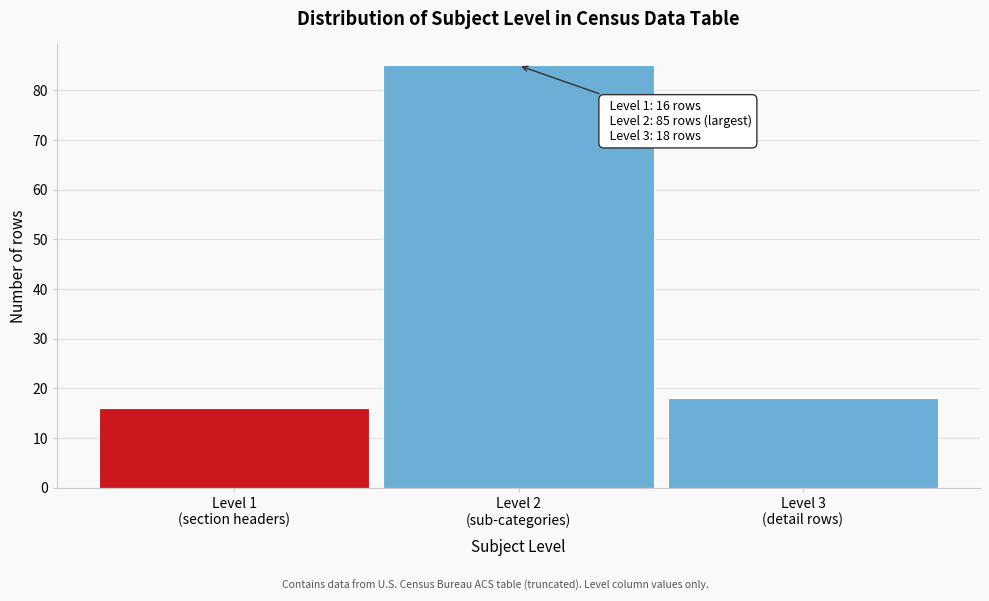

Reading left to right, list all the values displayed in this chart.

16	85	18